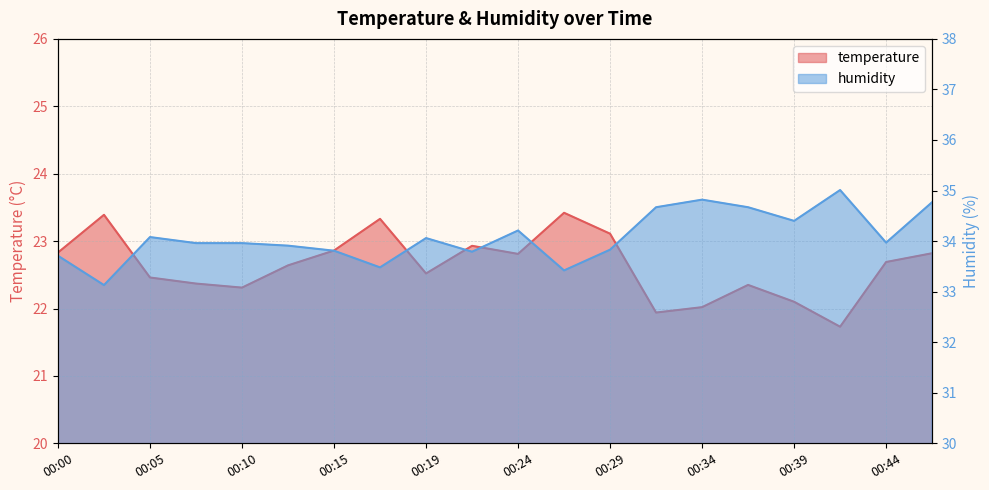

What is the sum of the temperature values at 00:46 and 00:41?

44.5